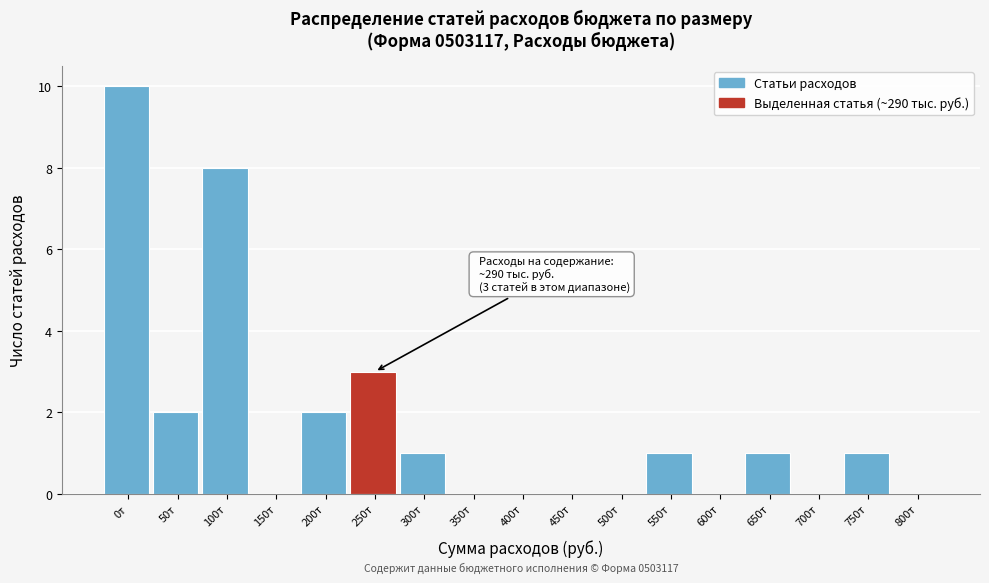

Reading left to right, extract all data points from this chart.

0т=10	50т=2	100т=8	150т=0	200т=2	250т=3	300т=1	350т=0	400т=0	450т=0	500т=0	550т=1	600т=0	650т=1	700т=0	750т=1	800т=0